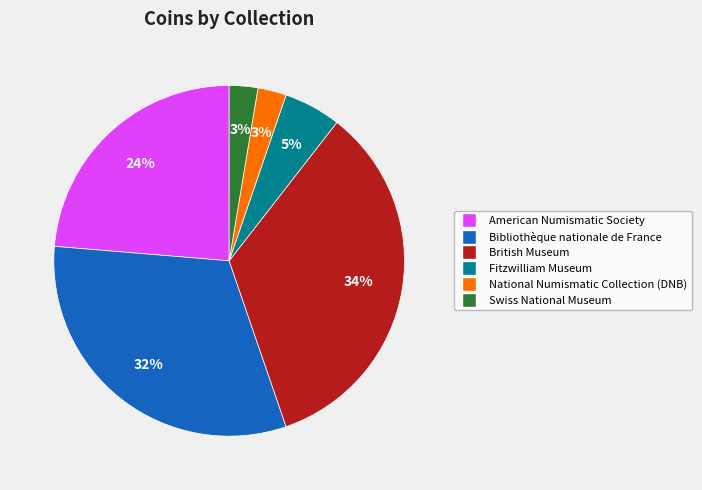

To the nearest percent, what portion does Swiss National Museum represent?

3%